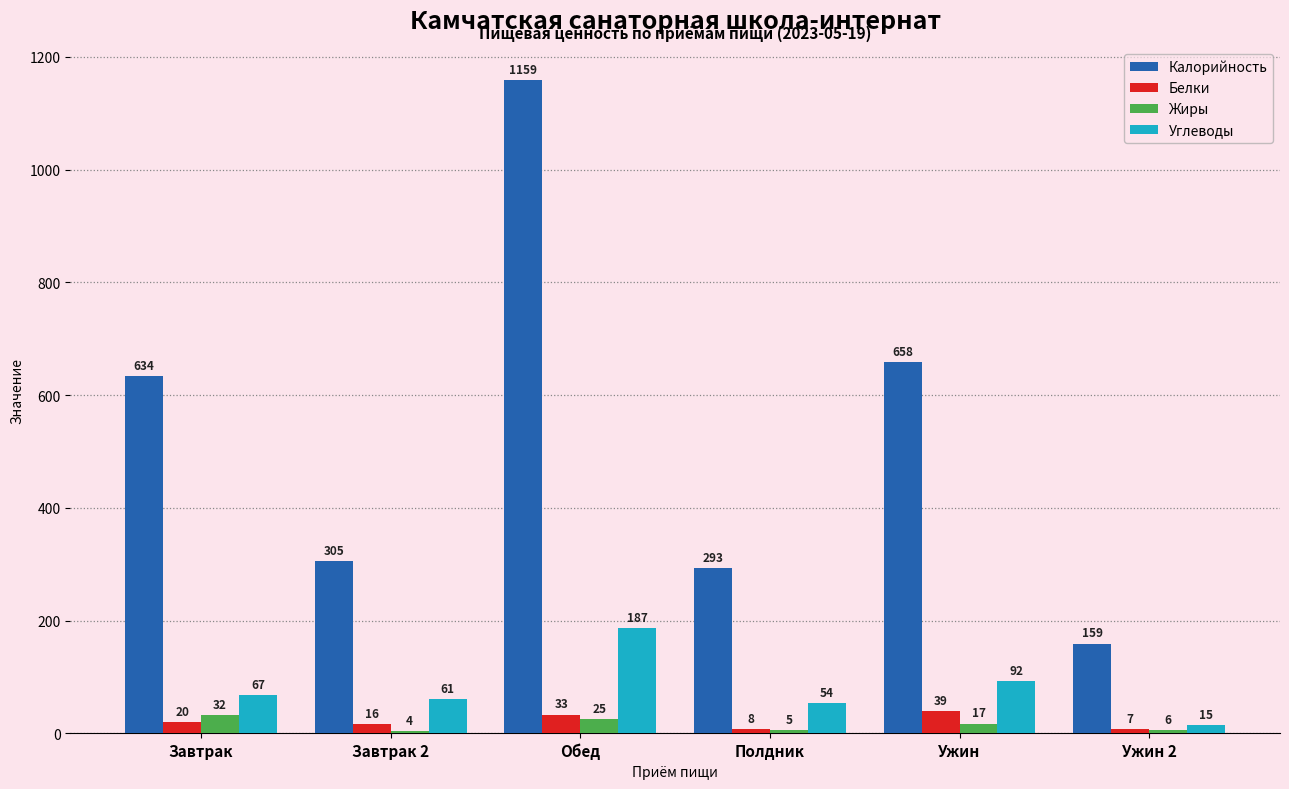

What is the label of the 4th bar from the left?

Полдник